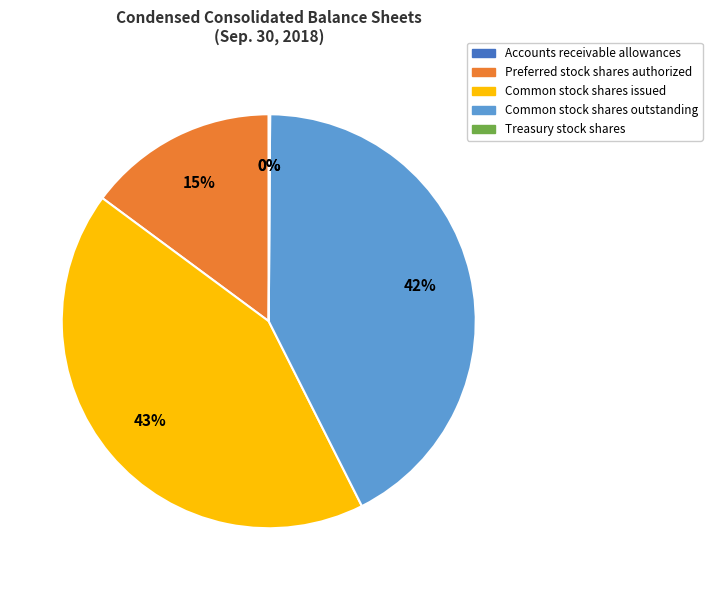

True or false: Common stock shares outstanding accounts for 33% of the total.

False